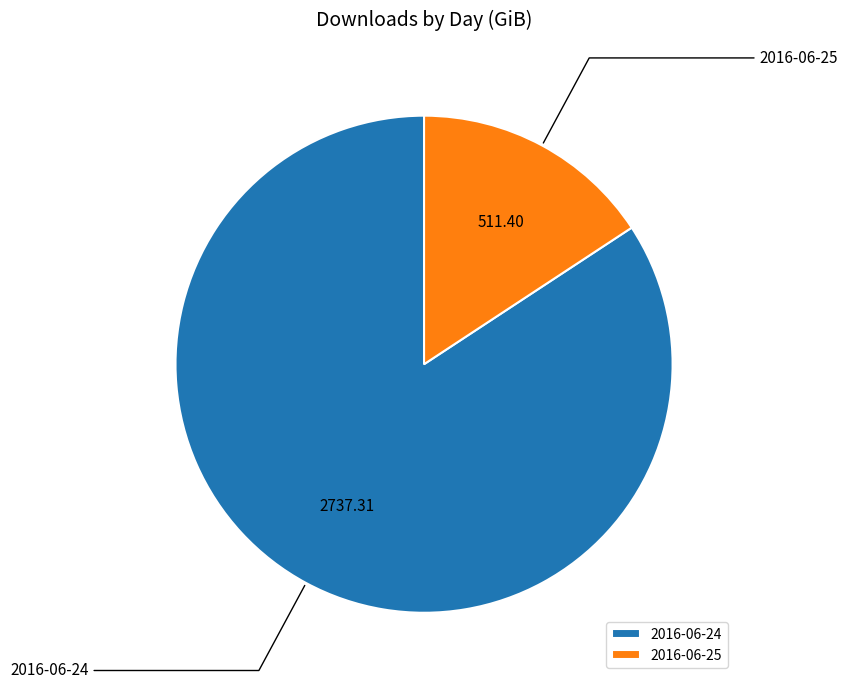

Approximately how many times larger is the value at 2016-06-24 compared to 2016-06-25?

5.4